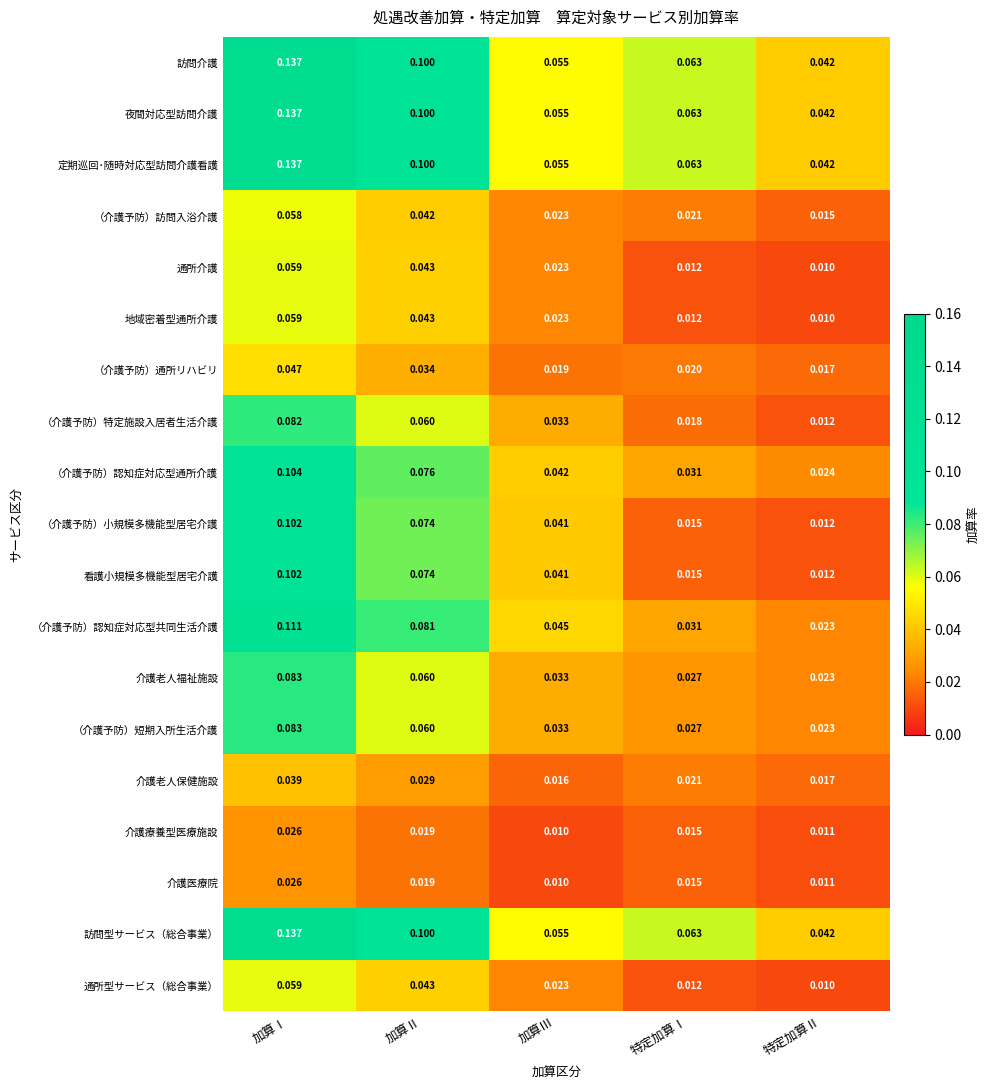

At which category does the chart reach its peak across all series?

加算Ⅰ